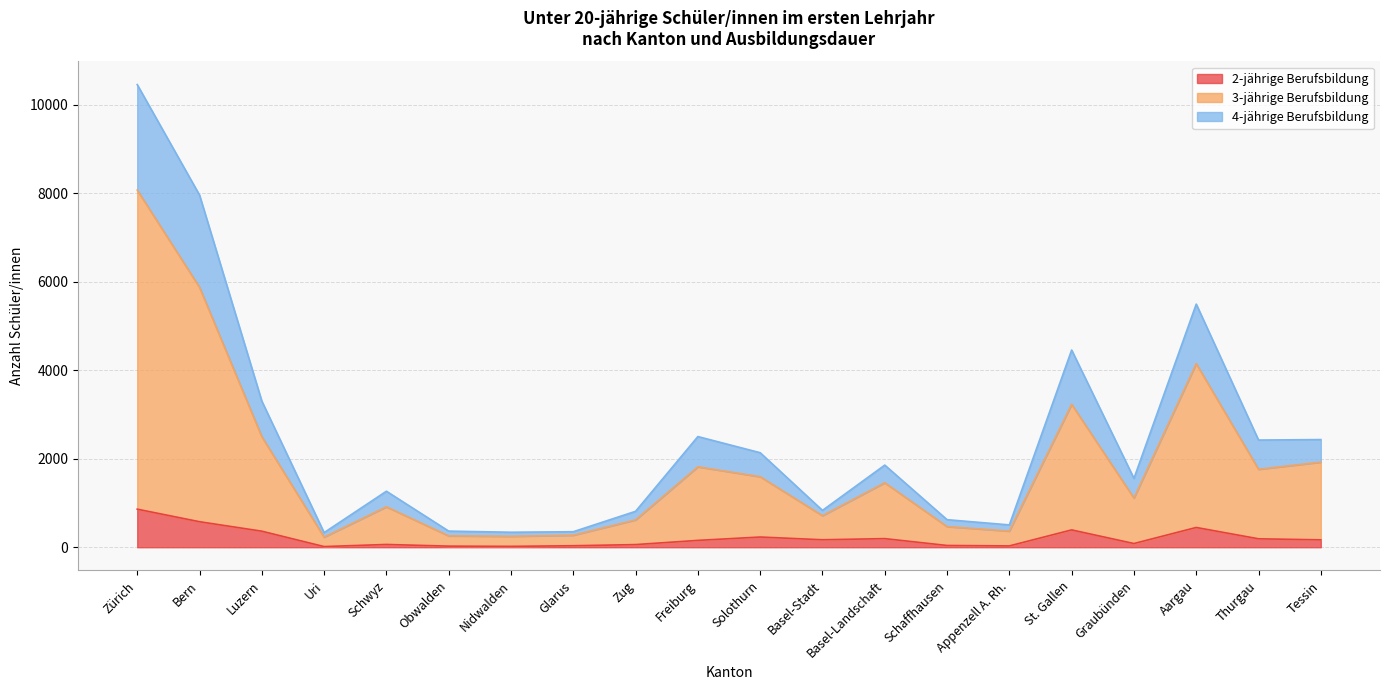

True or false: 3-jährige Berufsbildung and 4-jährige Berufsbildung intersect in this chart.

False